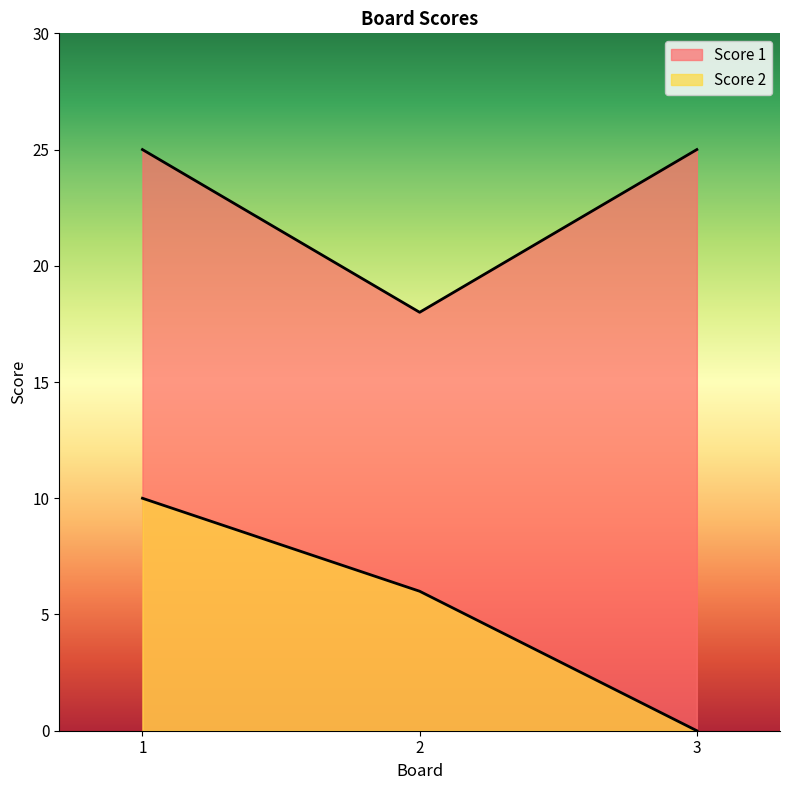

What is the sum of all Score 1 values?

68